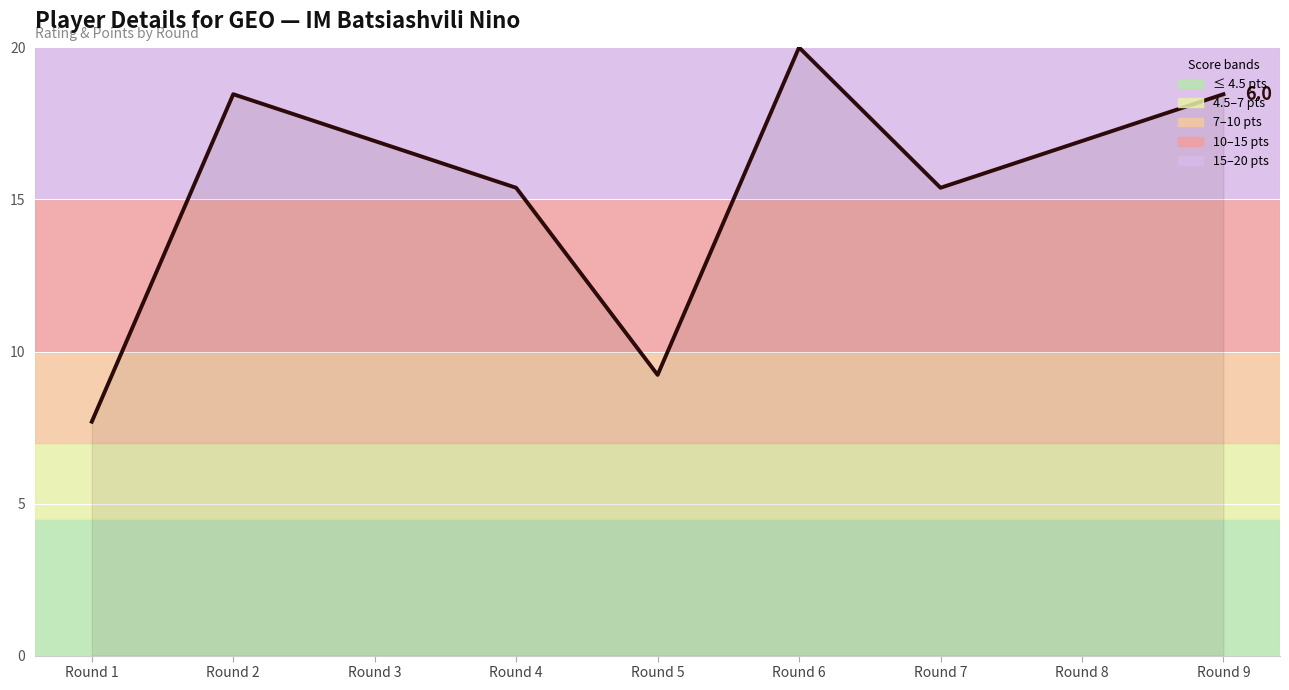

Does the chart display data point markers on the line(s)?

No